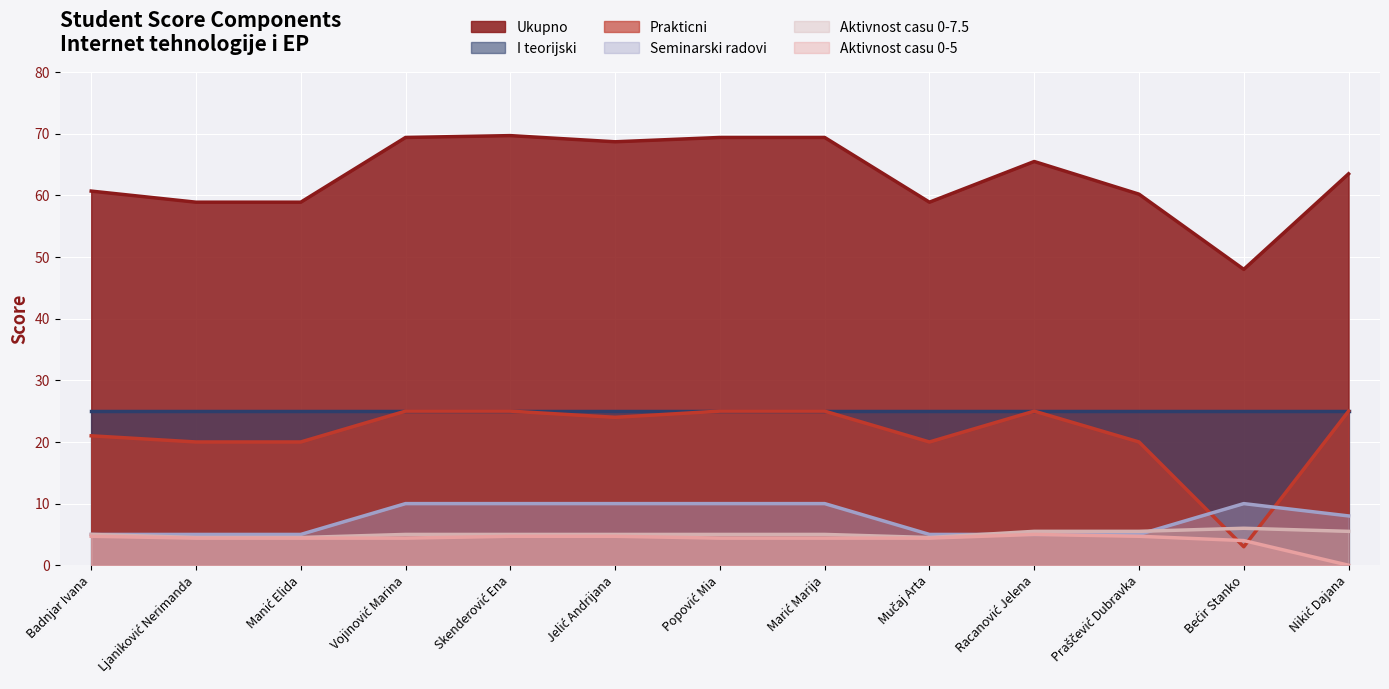

Is the value of Prakticni at Jelić Andrijana greater than the value of Ukupno at Praščević Dubravka?

No